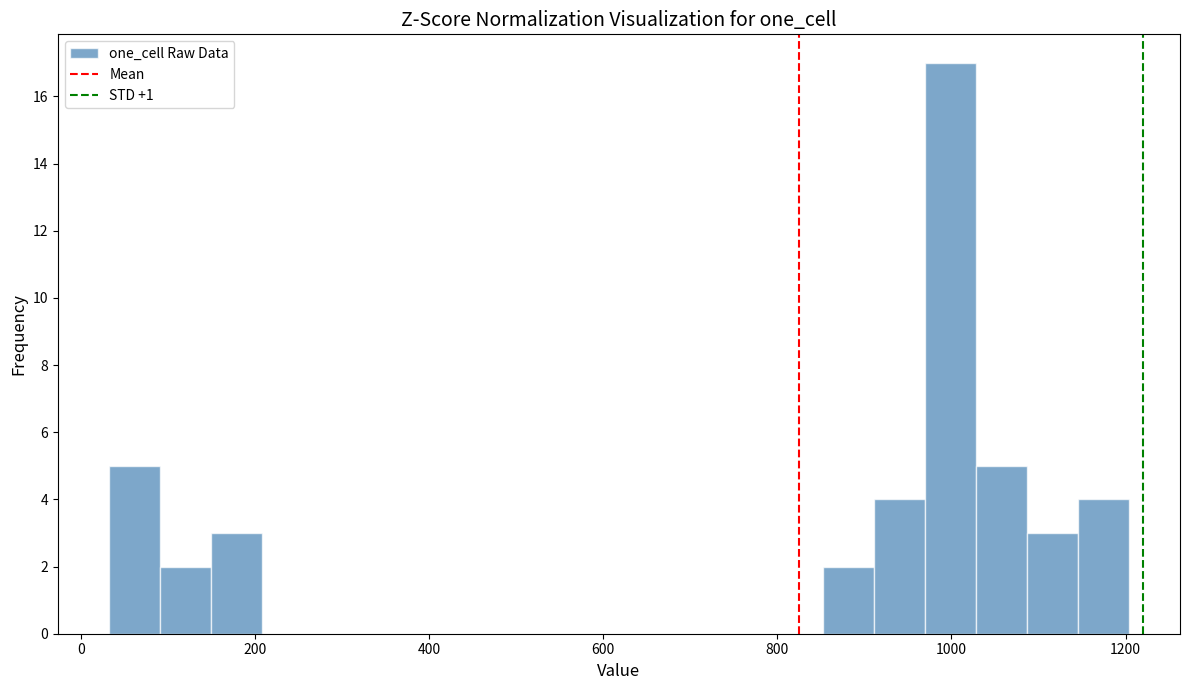

Around what value on the x-axis is the tallest bar? Give the approximate position of its centre, as read against the axis.

1000